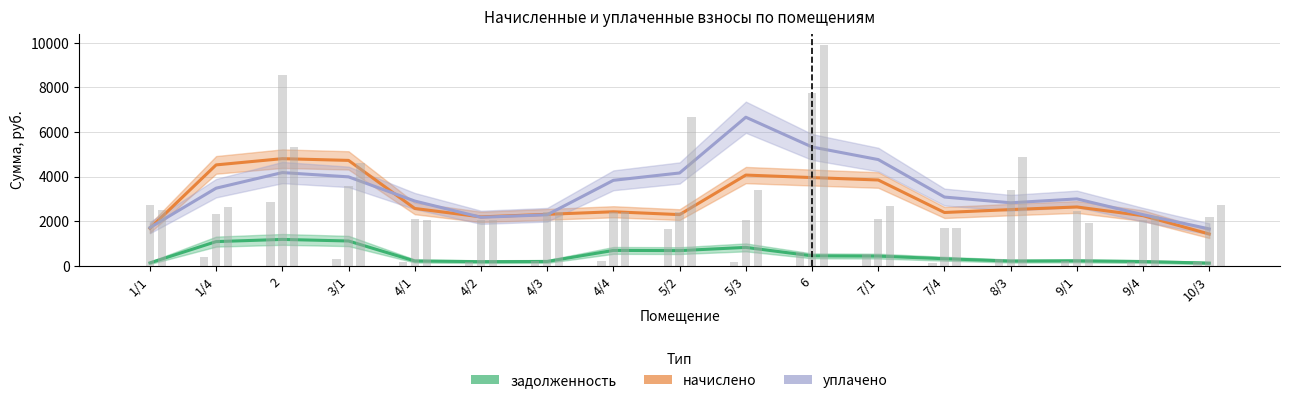

What is the maximum value for начислено?

4803.2